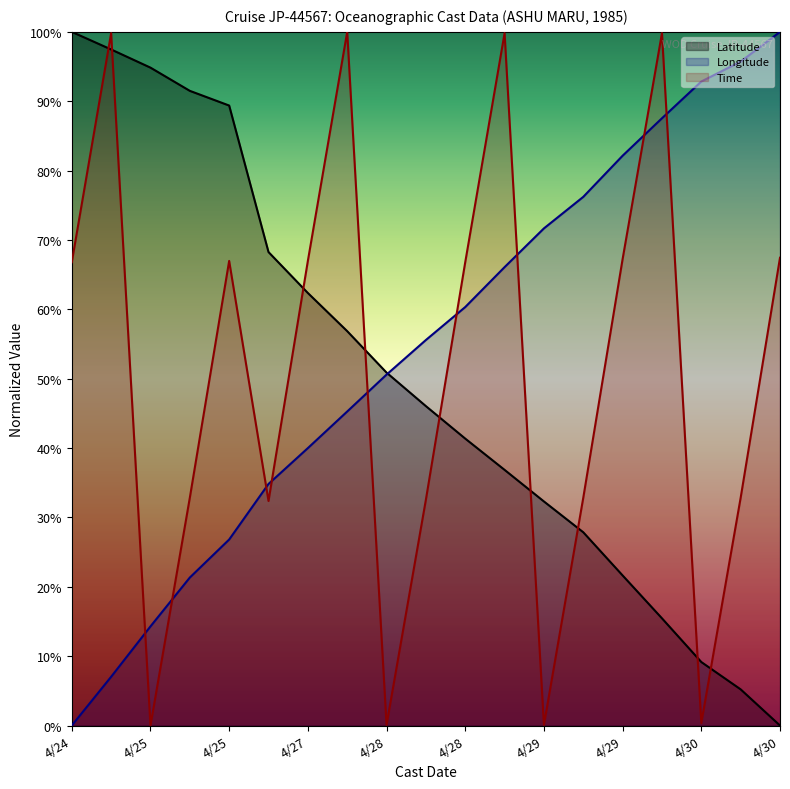

Reading left to right, transcribe all the data shown in this chart.

Latitude: 100.0	97.5	94.8	91.5	89.4	68.3	62.4	56.9	50.9	46.0	41.4	36.9	32.3	27.9	21.6	15.5	9.2	5.2	0.0
Longitude: 0.0	7.0	14.3	21.3	26.8	34.8	40.0	45.3	50.6	55.6	60.3	66.1	71.7	76.2	82.1	87.5	92.8	95.7	100.0
Time: 66.8	99.8	0.0	32.8	67.0	32.4	67.0	100.0	0.1	32.6	66.8	99.8	0.1	32.8	67.3	99.8	0.4	32.8	67.4